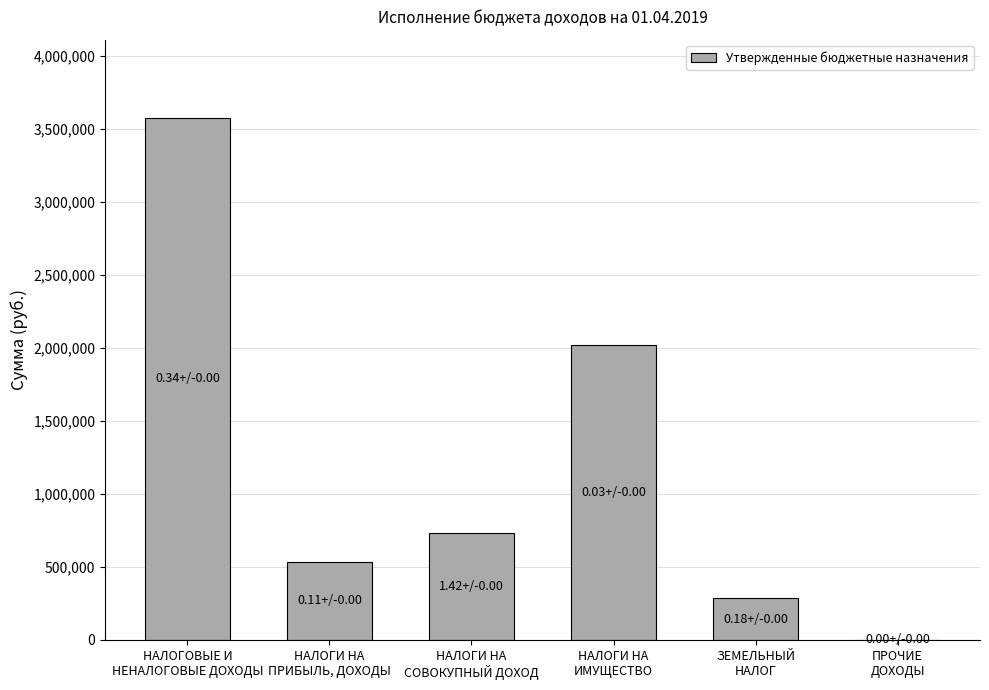

What is the maximum value shown in the chart?

3574000